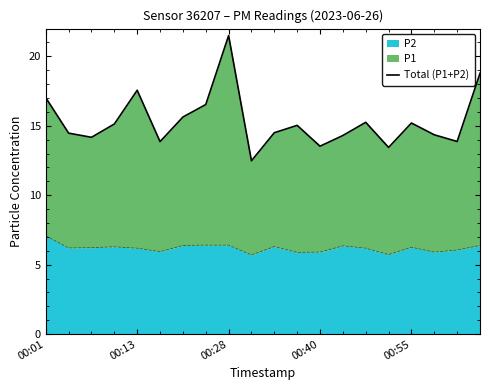

Which category has the highest value in the P2 series?

00:01